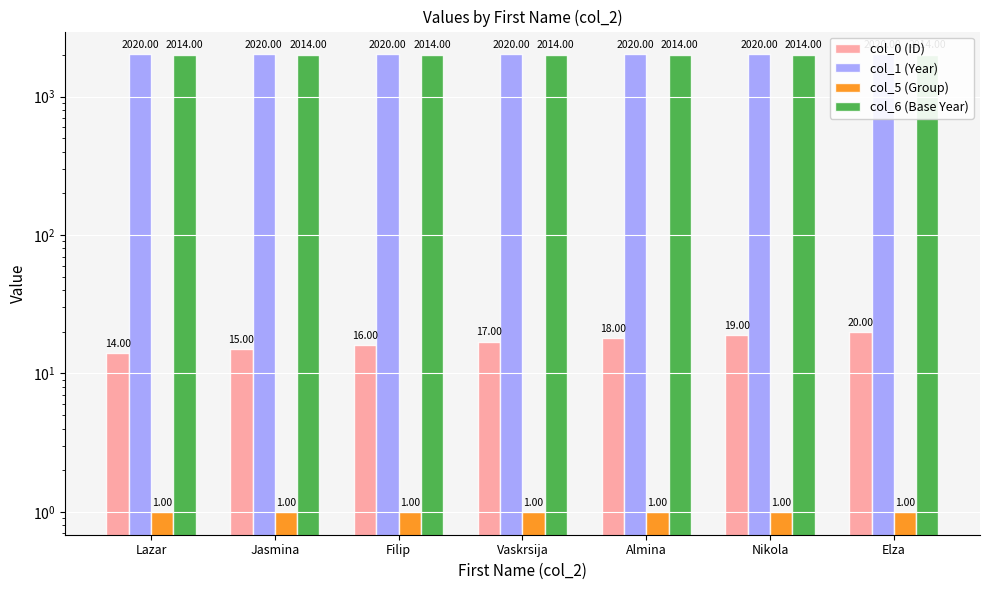

How many distinct data groups are displayed?

4